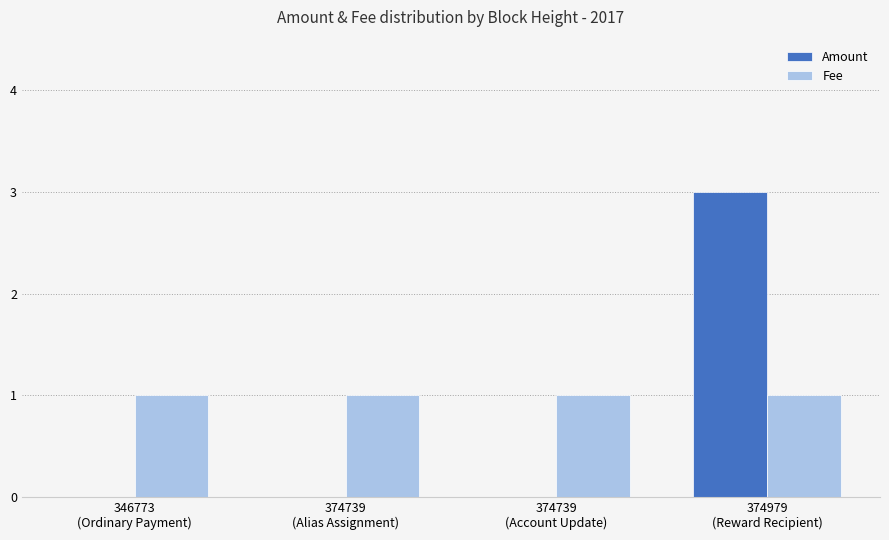

What is the sum of all Amount values?

3